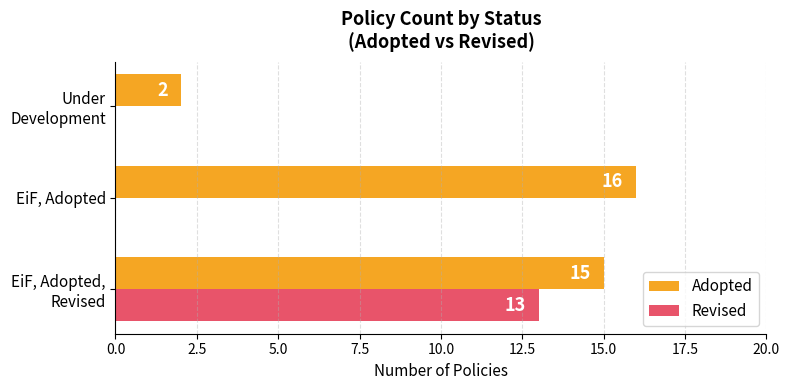

The Adopted series shows 16 at EiF, Adopted. True or false?

True